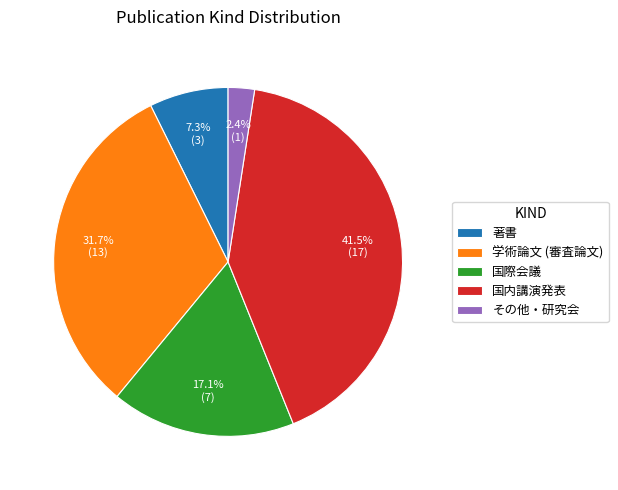

Is the sum of 著書 and 国内講演発表 greater than half?

No